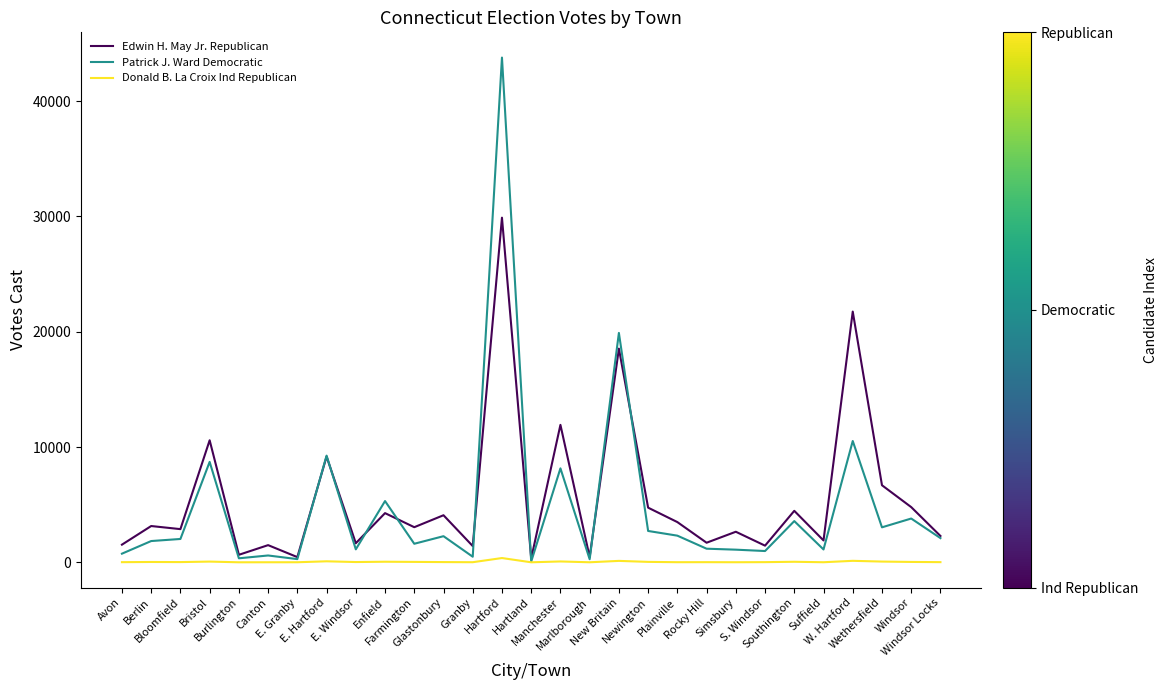

At which label does Edwin H. May Jr. Republican reach its peak?

Hartford